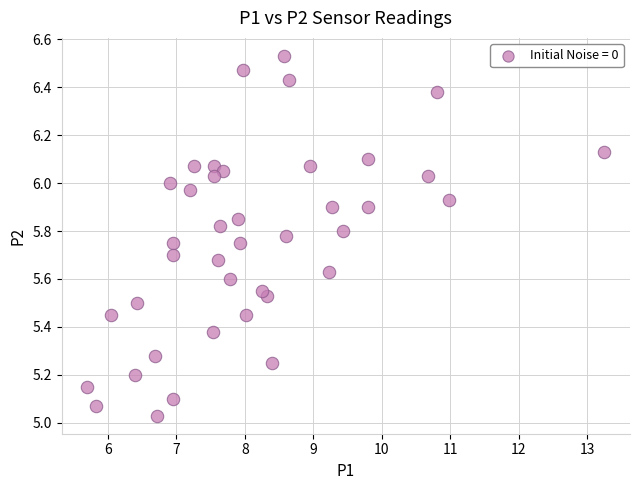

What is the range of Y values (max minus min)?

1.5